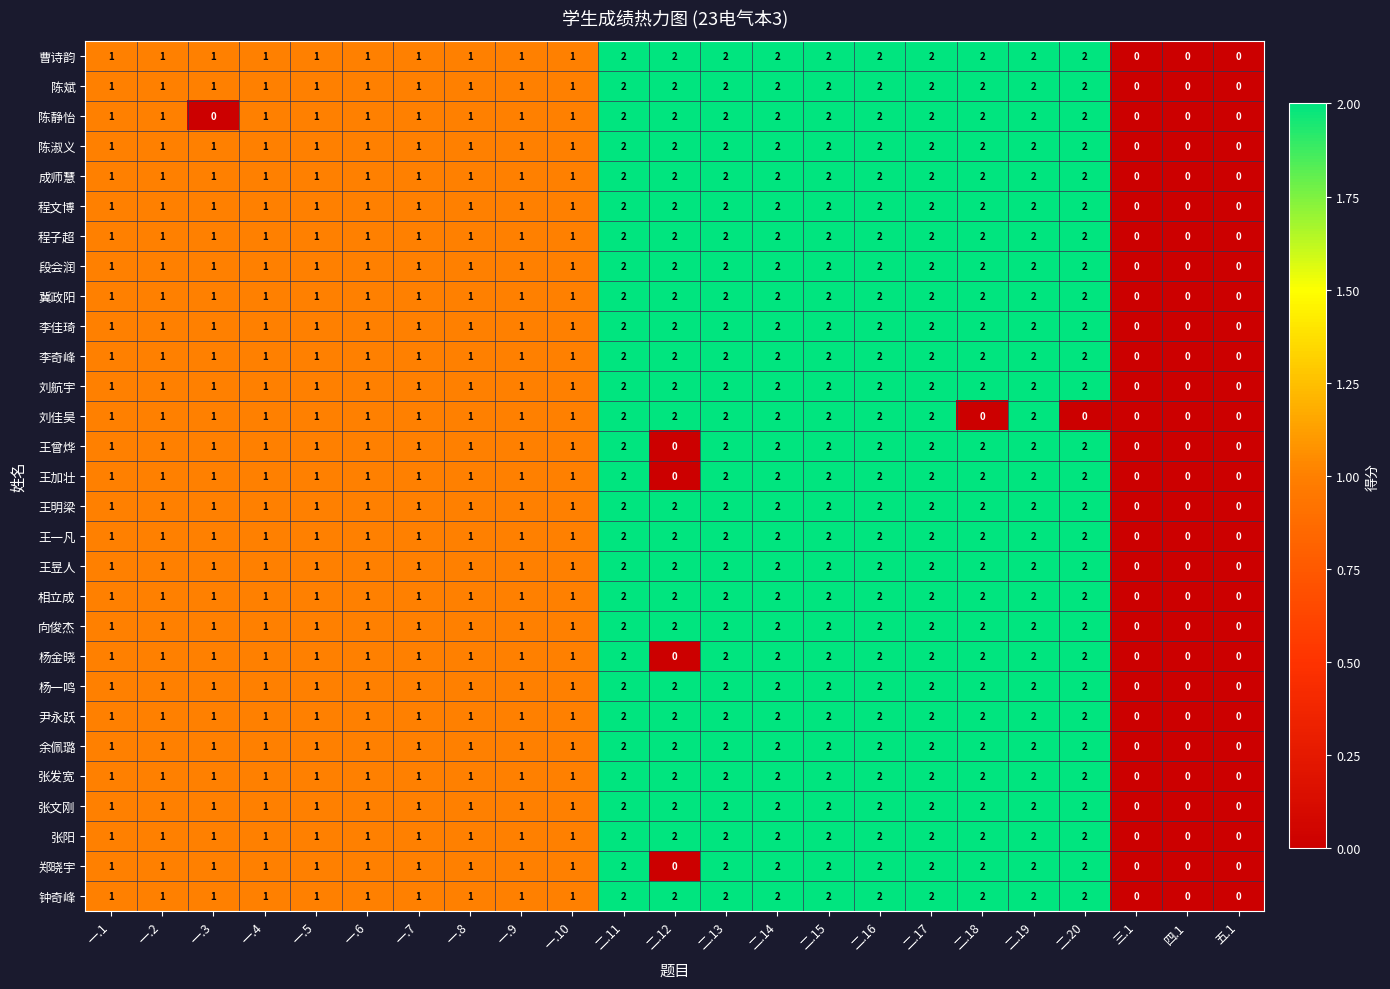

Count the 向俊杰 values in the range 1 to 2.

20